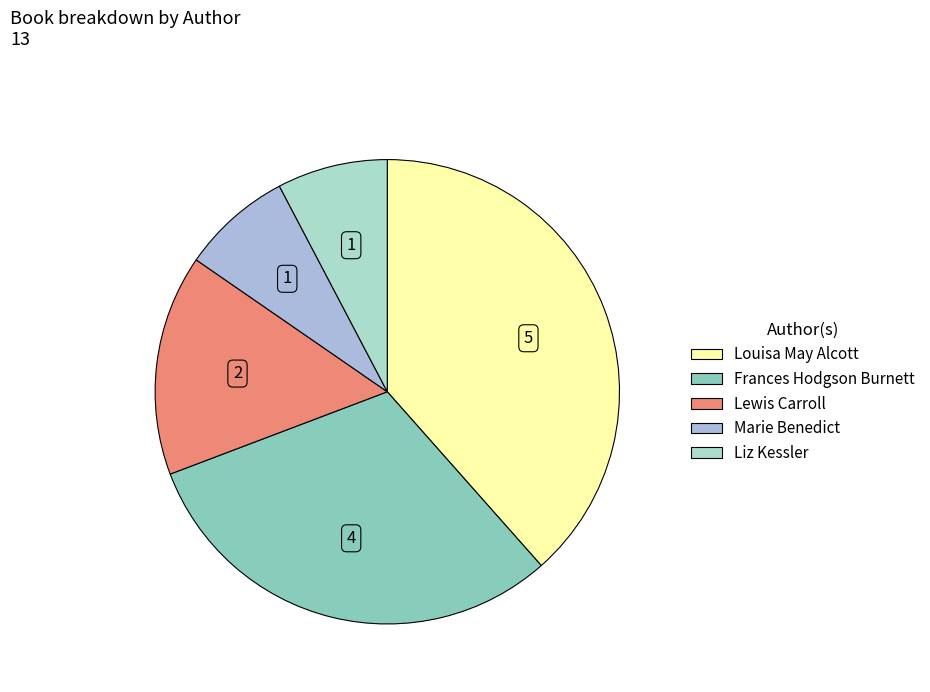

Is Lewis Carroll the majority of the pie?

No